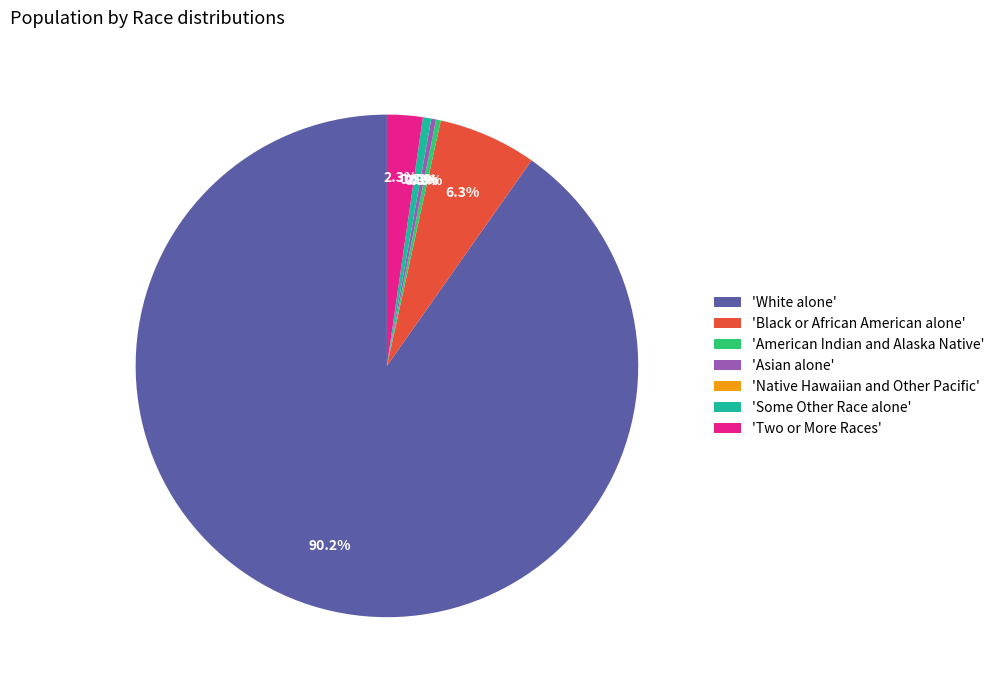

How many slices are in this pie chart?

7